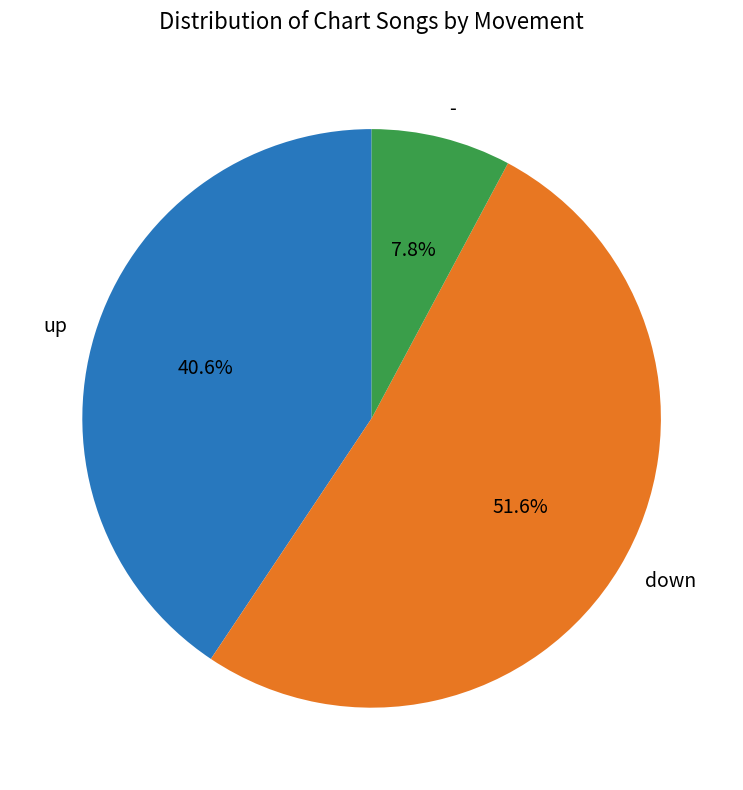

Does - represent more than half of the total?

No